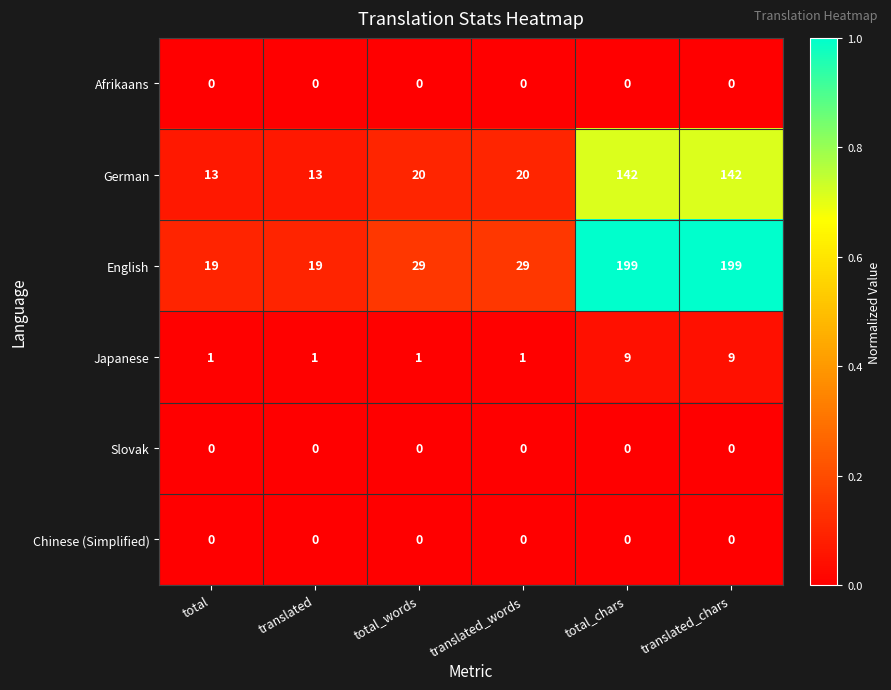

What is the spread (max minus min) of values at total_chars?

199